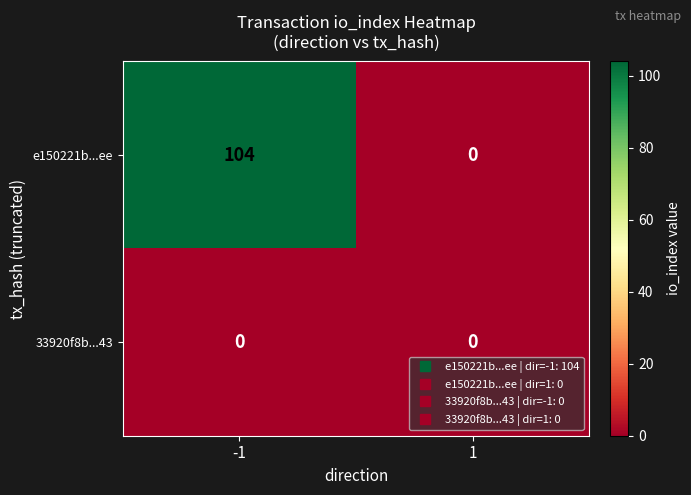

Rank the series by their average value, from lowest to highest.

33920f8b...43, e150221b...ee